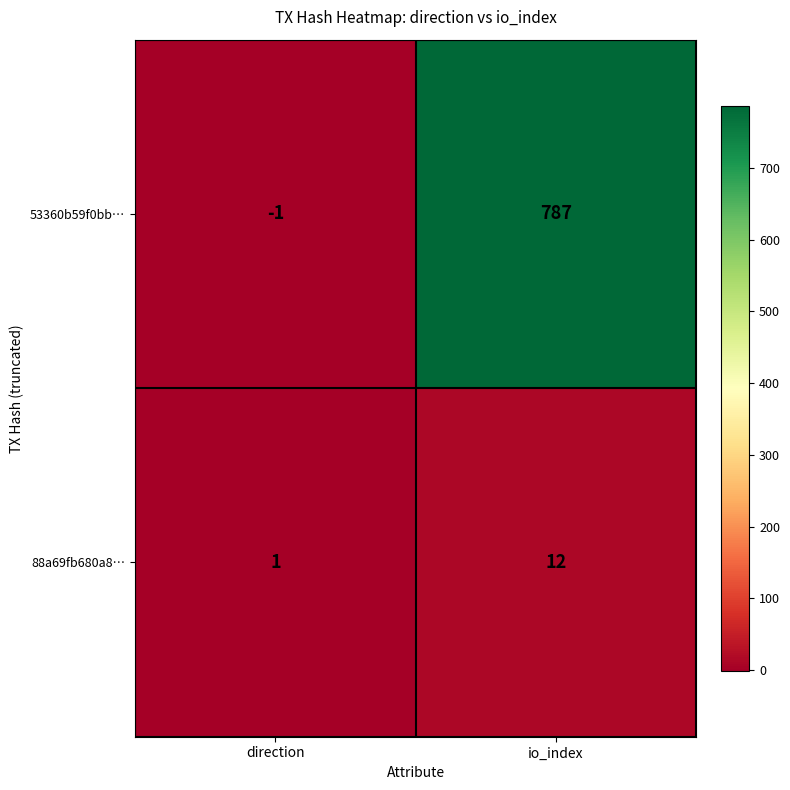

Which series changed the most between direction and io_index?

53360b59f0bb…